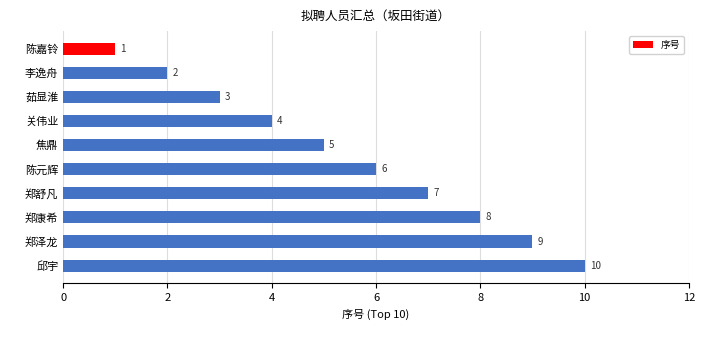

Rank the categories by value from highest to lowest.

邱宇, 郑泽龙, 郑康希, 郑舒凡, 陈元辉, 焦鼎, 关伟业, 茹显淮, 李逸舟, 陈嘉铃